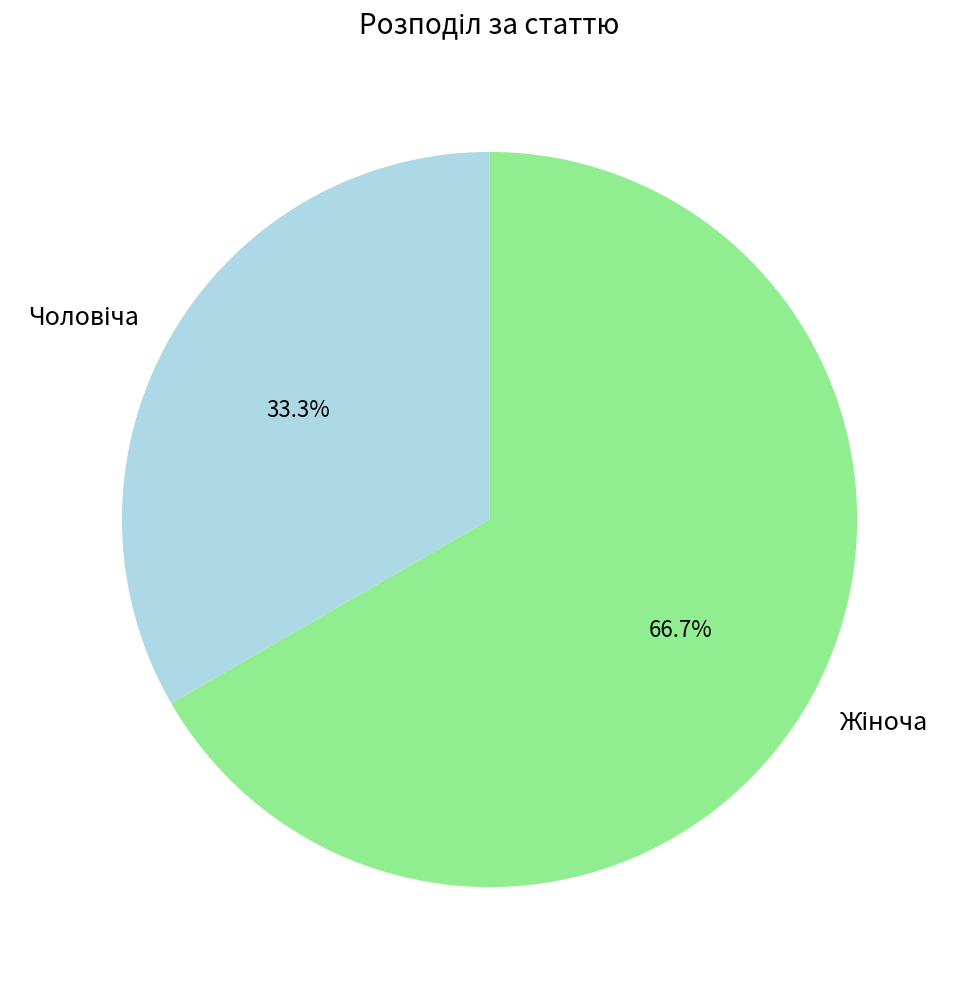

Does any single category account for the majority?

Yes